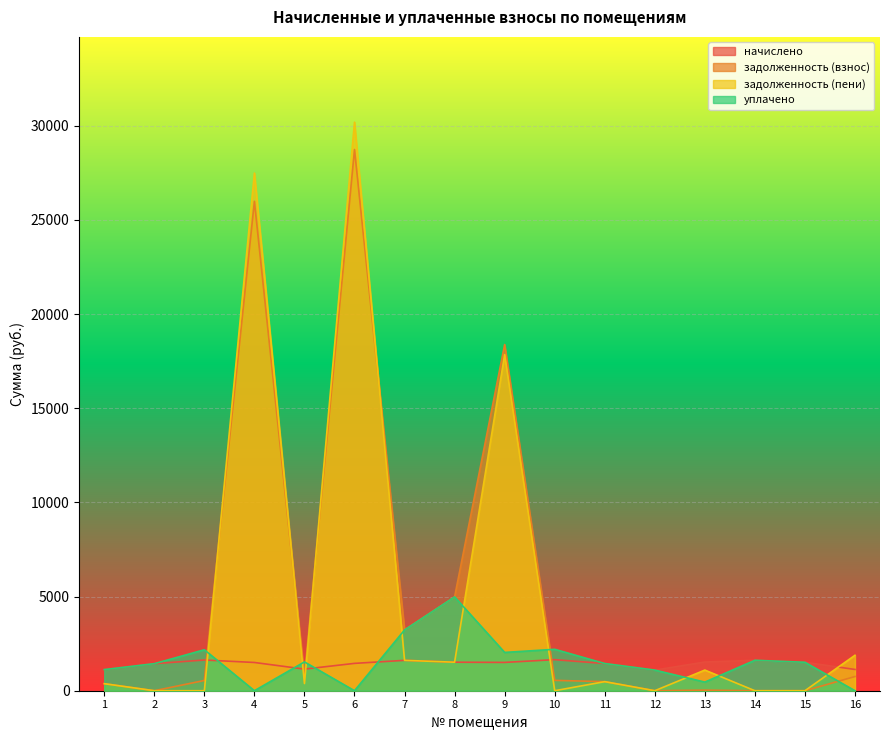

True or false: начислено has a value of 1129.1 at 16.

True